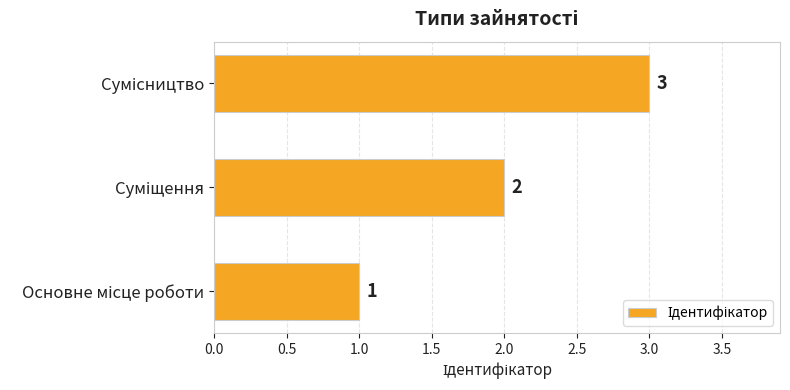

Count the number of categories in the chart.

3